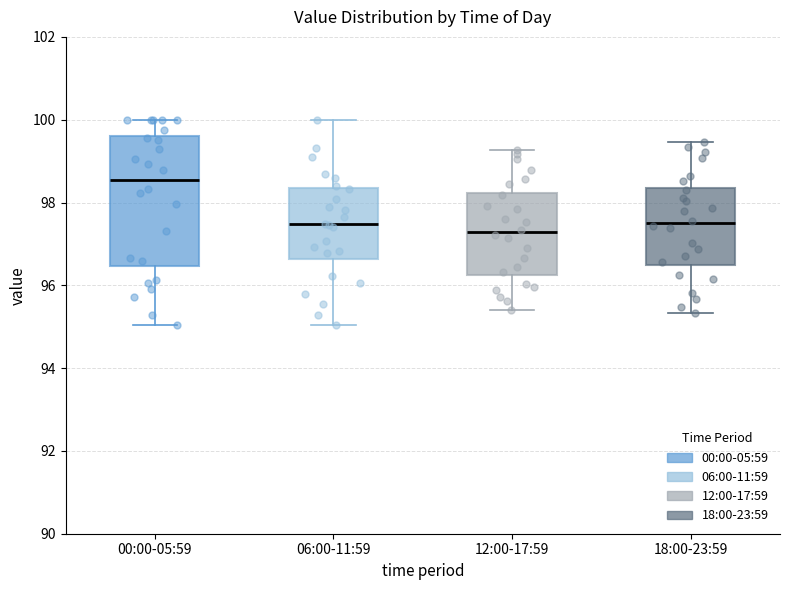

Reading left to right, transcribe this box plot: for each box, give where its median line is, the range the box spans, and where its two whiskers end, as read against the y-axis. The values are not printed on the chart, so give them approximately, as read against the axis.

00:00-05:59: median 98.6, box 96.4 to 99.6, whiskers 95.0 to 100.0
06:00-11:59: median 97.4, box 96.6 to 98.4, whiskers 95.0 to 100.0
12:00-17:59: median 97.2, box 96.2 to 98.2, whiskers 95.4 to 99.2
18:00-23:59: median 97.6, box 96.4 to 98.4, whiskers 95.4 to 99.4